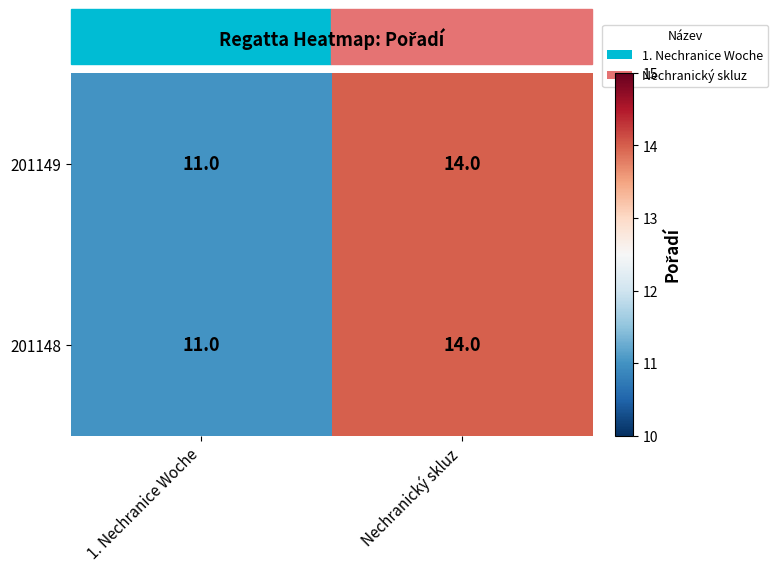

What is the highest value of the 201149 series?

14